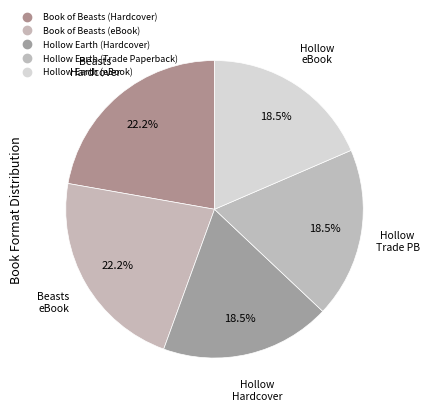

Is the sum of Hollow Earth (Hardcover) and Hollow Earth (eBook) greater than half?

No